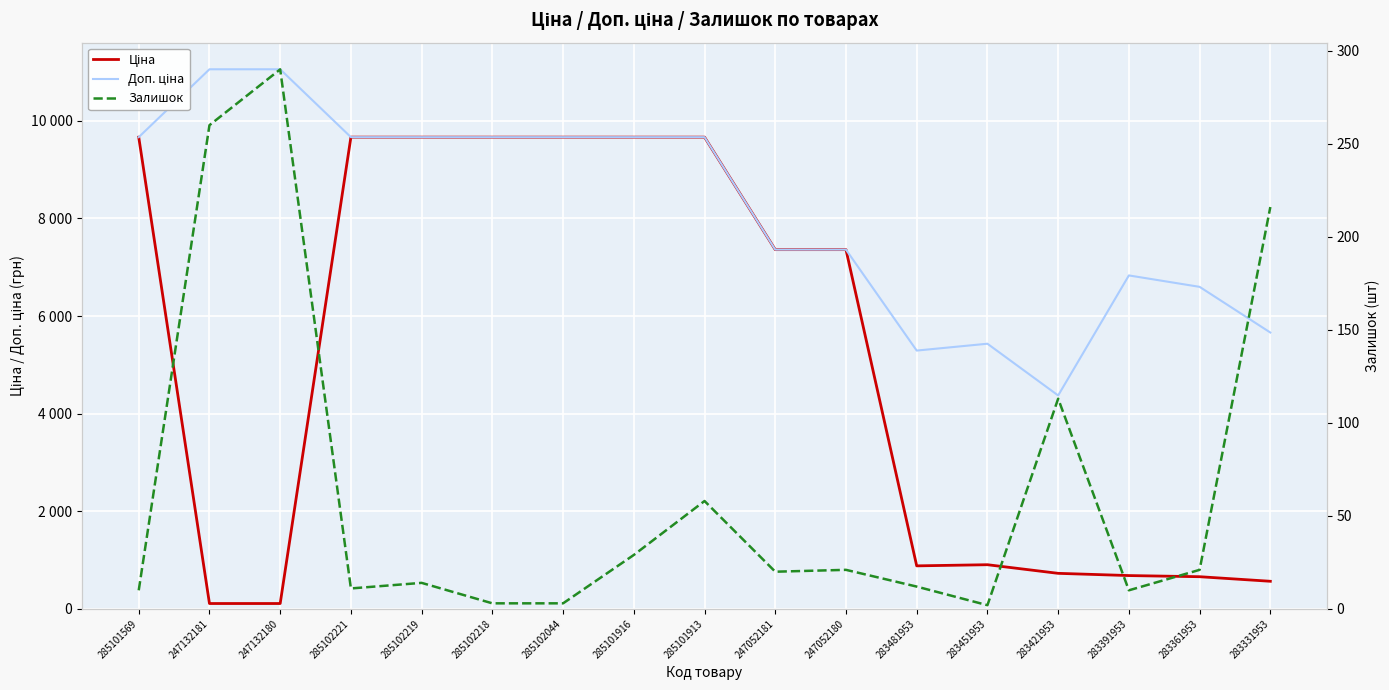

Between 283361953 and 247052181, which is larger?

247052181